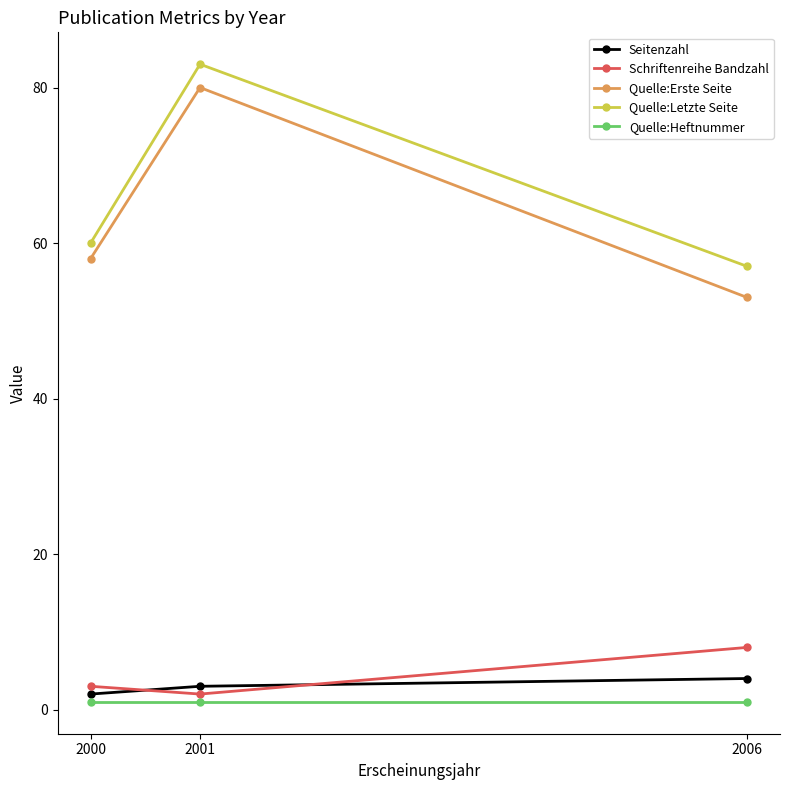

What is the average value of the Quelle:Heftnummer series?

1